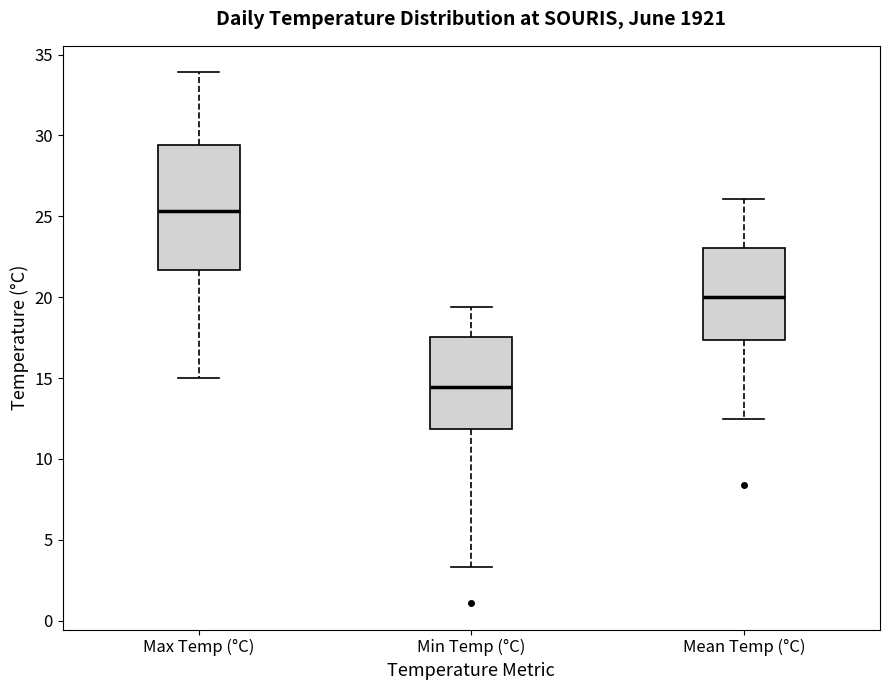

Comparing the boxes themselves (not the whiskers), which one is the tallest?

Max Temp (°C)